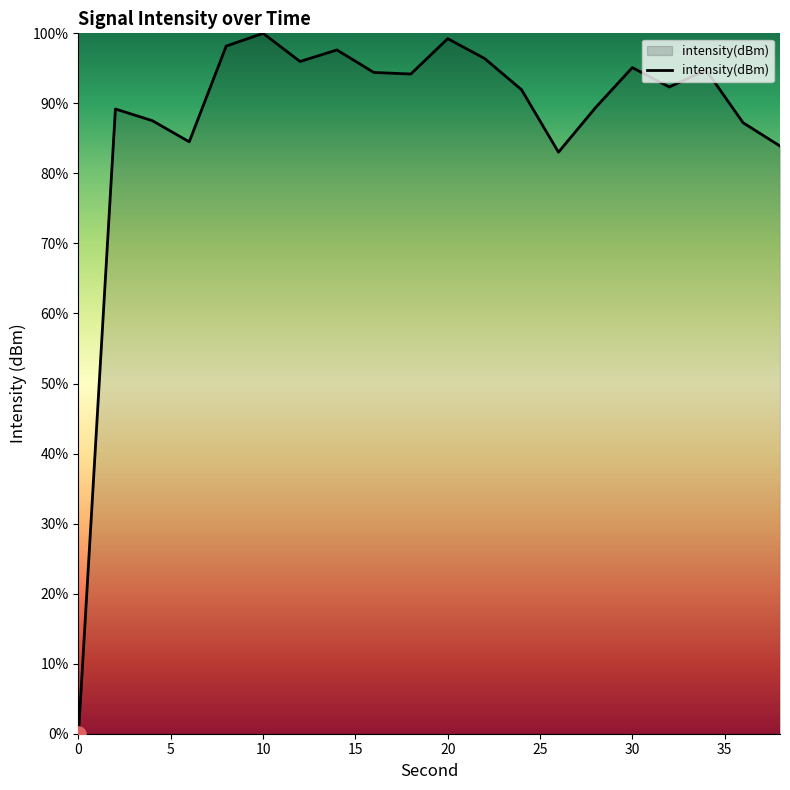

What is the greatest value displayed?

100.0